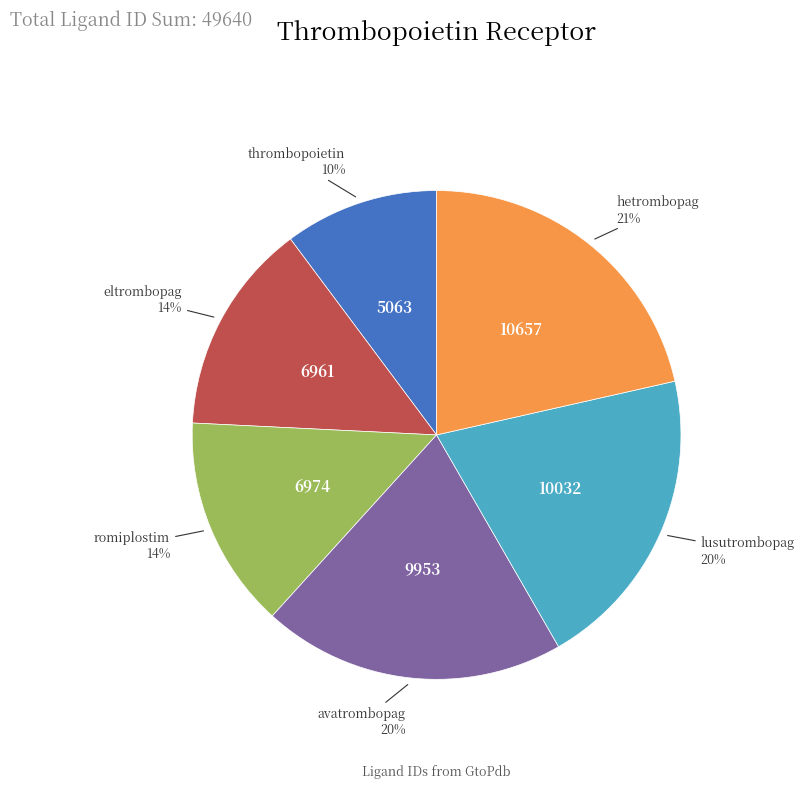

Does any single category account for the majority?

No